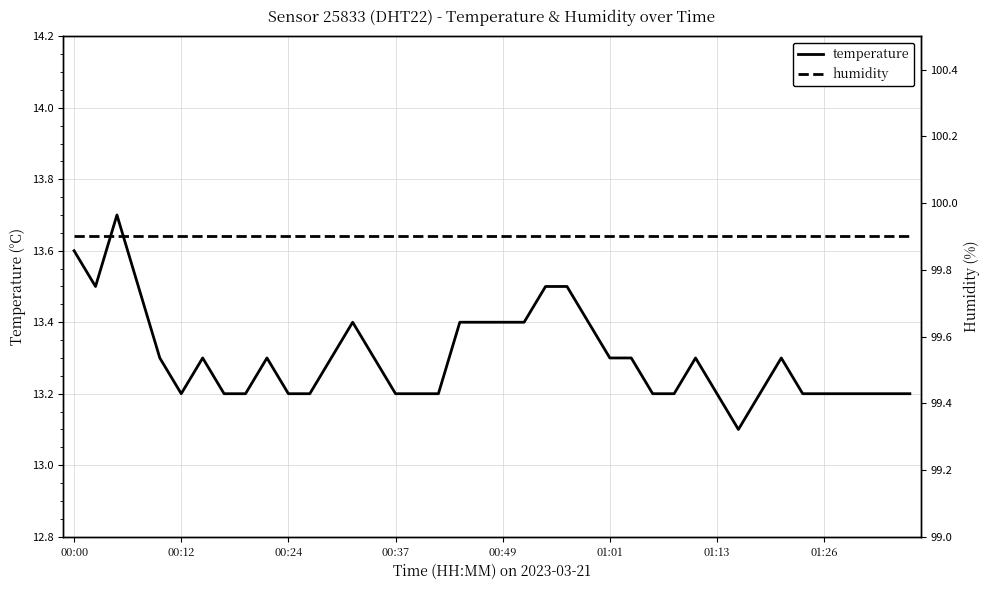

What is the lowest value of the temperature series?

13.1